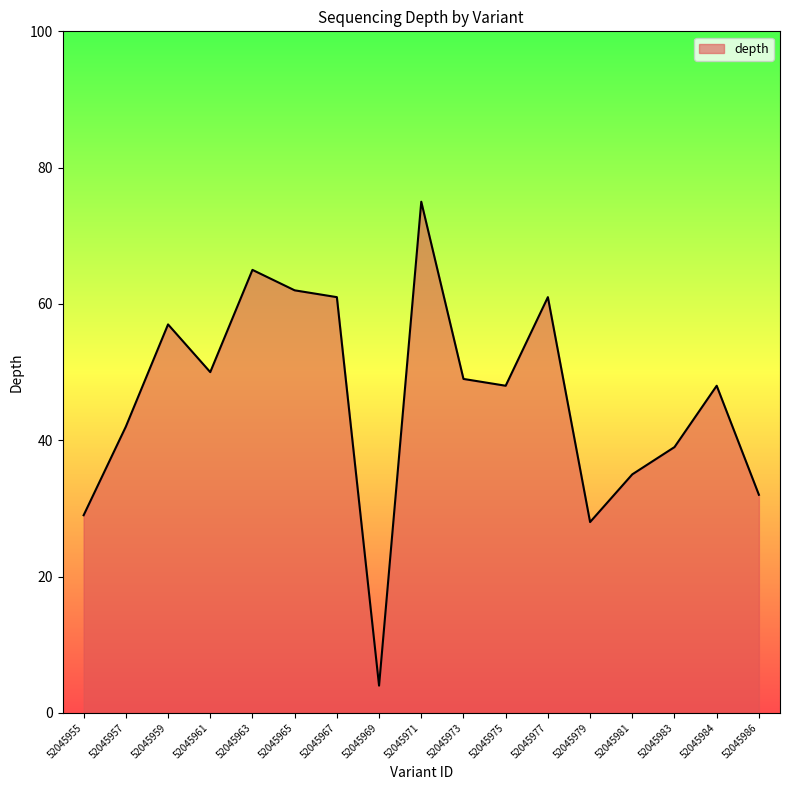

What is the difference between the maximum and minimum values?

71